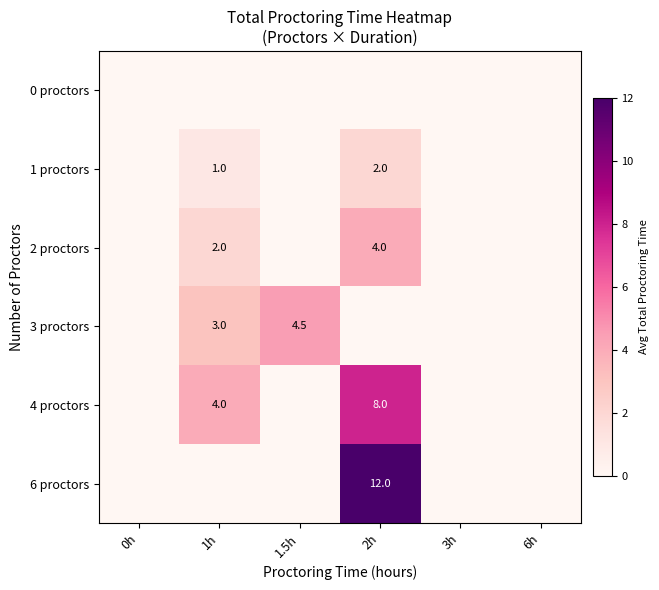

Is it true that 2 proctors equals 2.0 at 1h?

True